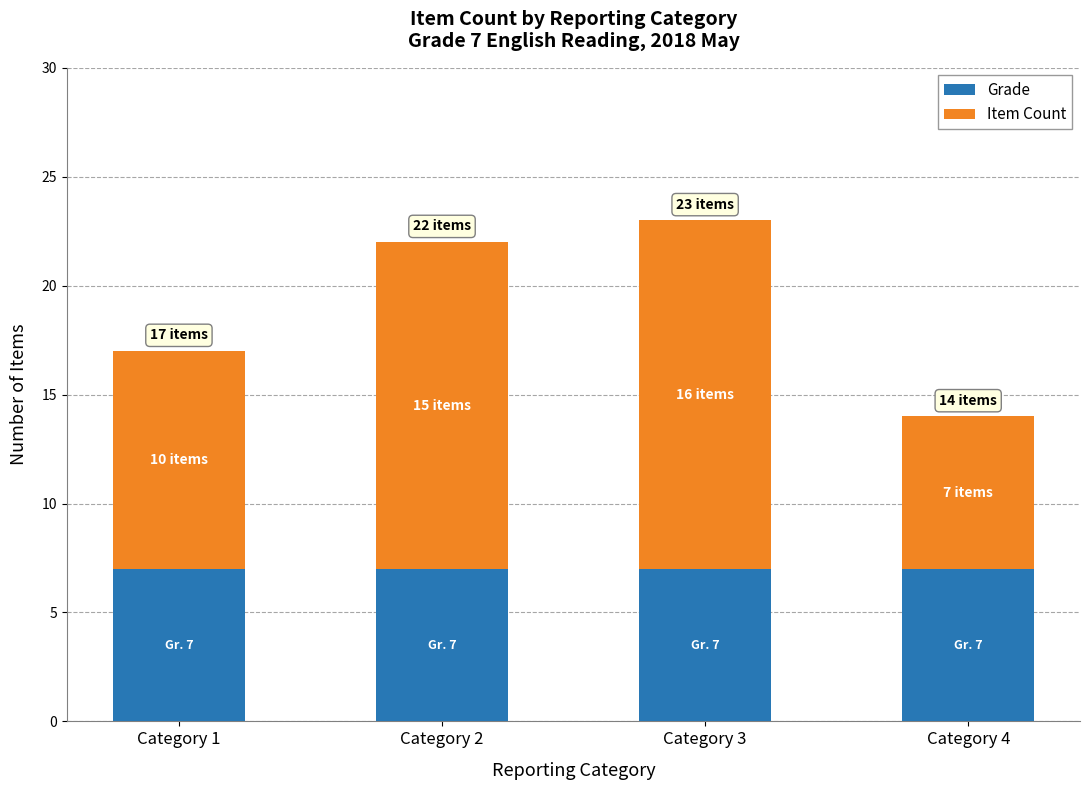

What is the minimum value for Grade?

7